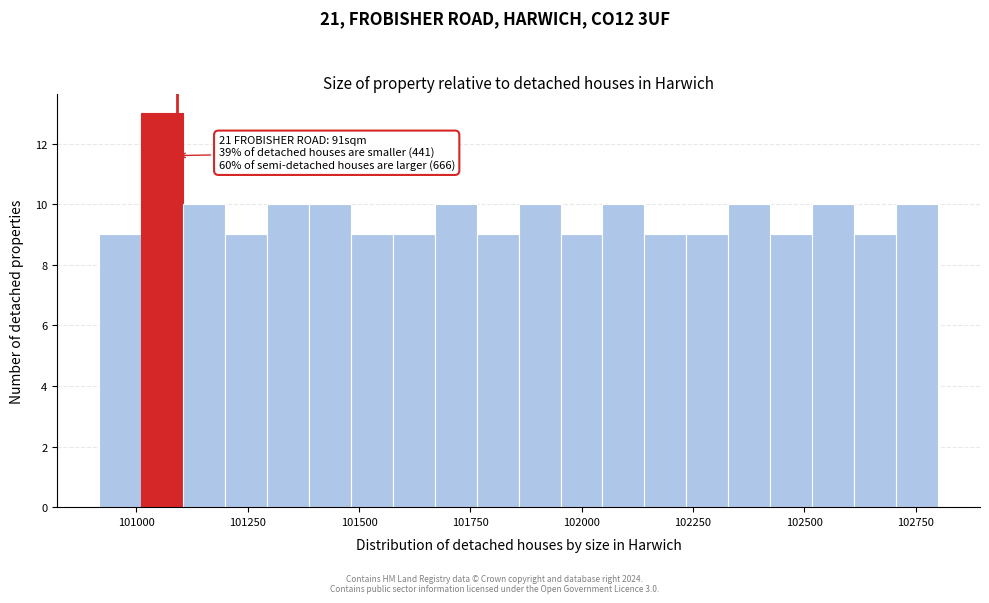

Read against the x-axis, roughly where is the centre of the tallest bar?

101050